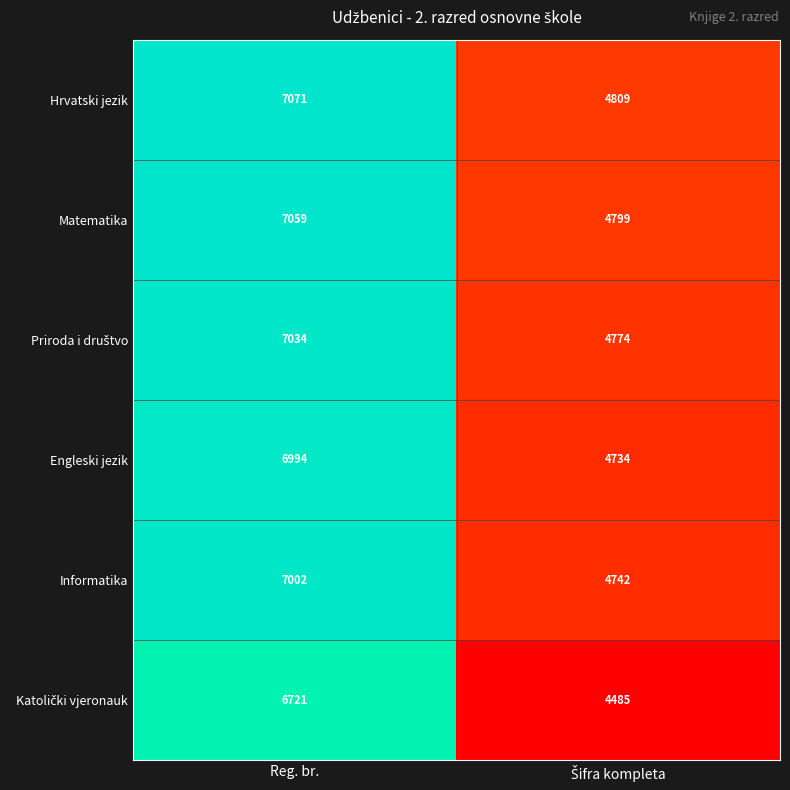

Read the Informatika value at Reg. br..

7002